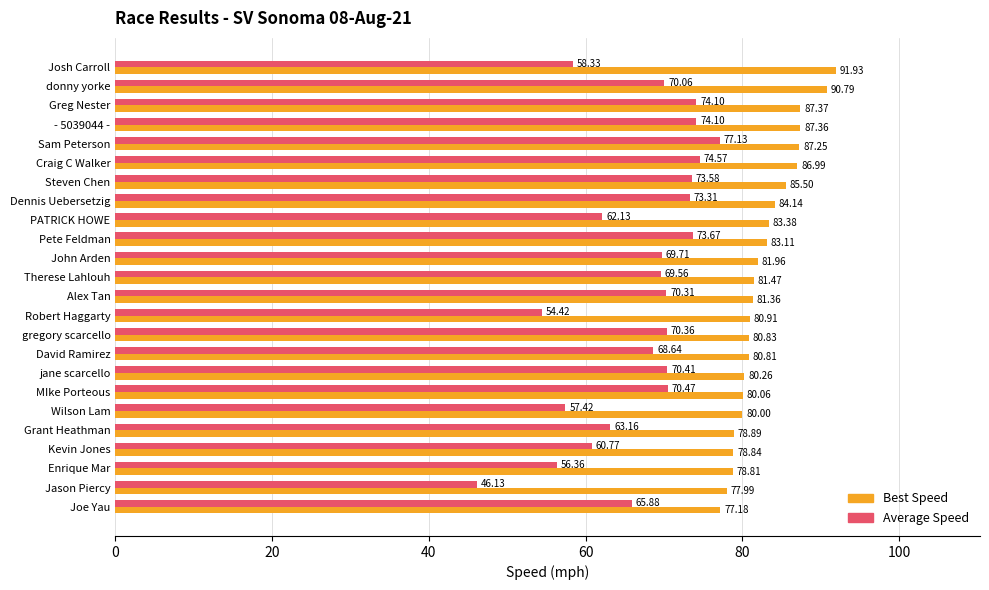

List the series in order of their overall mean, highest first.

Best Speed, Average Speed